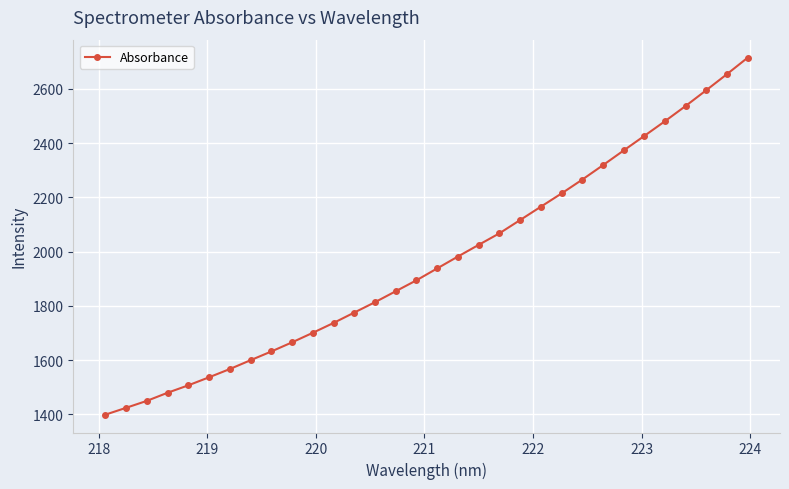

What is the value of the 8th point from the left?

1599.6